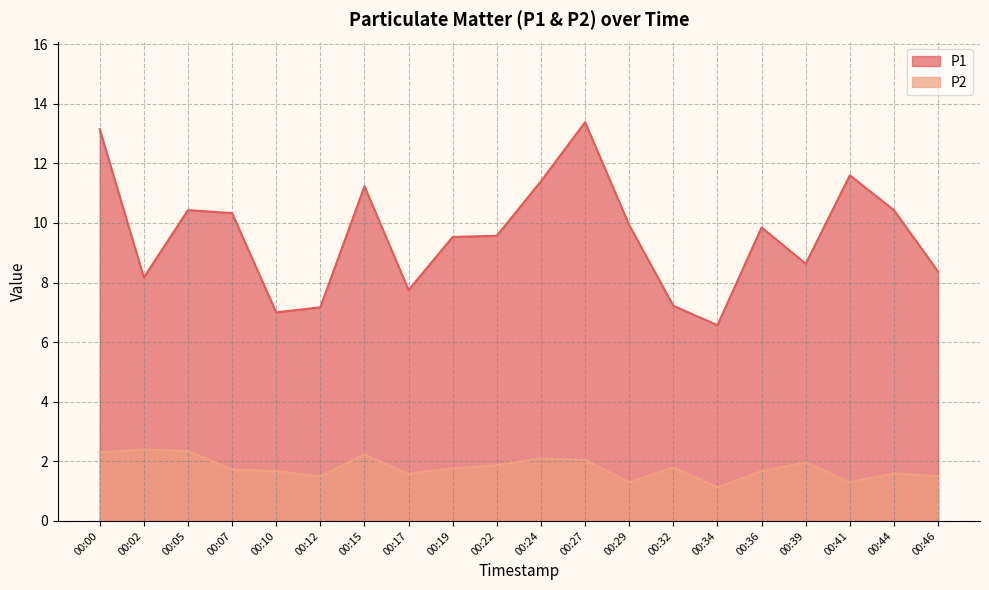

At 00:05, list the series in order from smallest to largest.

P2, P1